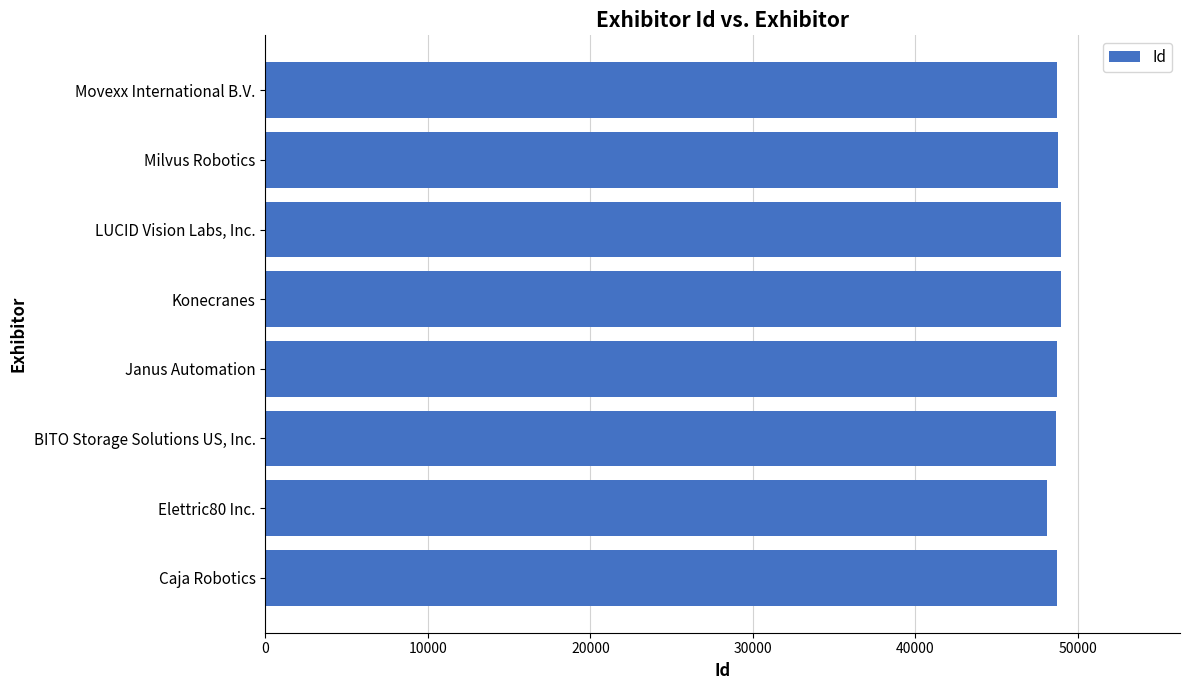

The chart shows a value of 48934 at Konecranes. True or false?

True